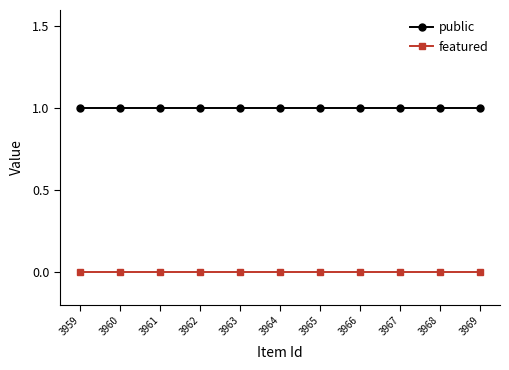

Reading left to right, what are all the values shown in this chart?

public: 3959=1	3960=1	3961=1	3962=1	3963=1	3964=1	3965=1	3966=1	3967=1	3968=1	3969=1
featured: 3959=0	3960=0	3961=0	3962=0	3963=0	3964=0	3965=0	3966=0	3967=0	3968=0	3969=0